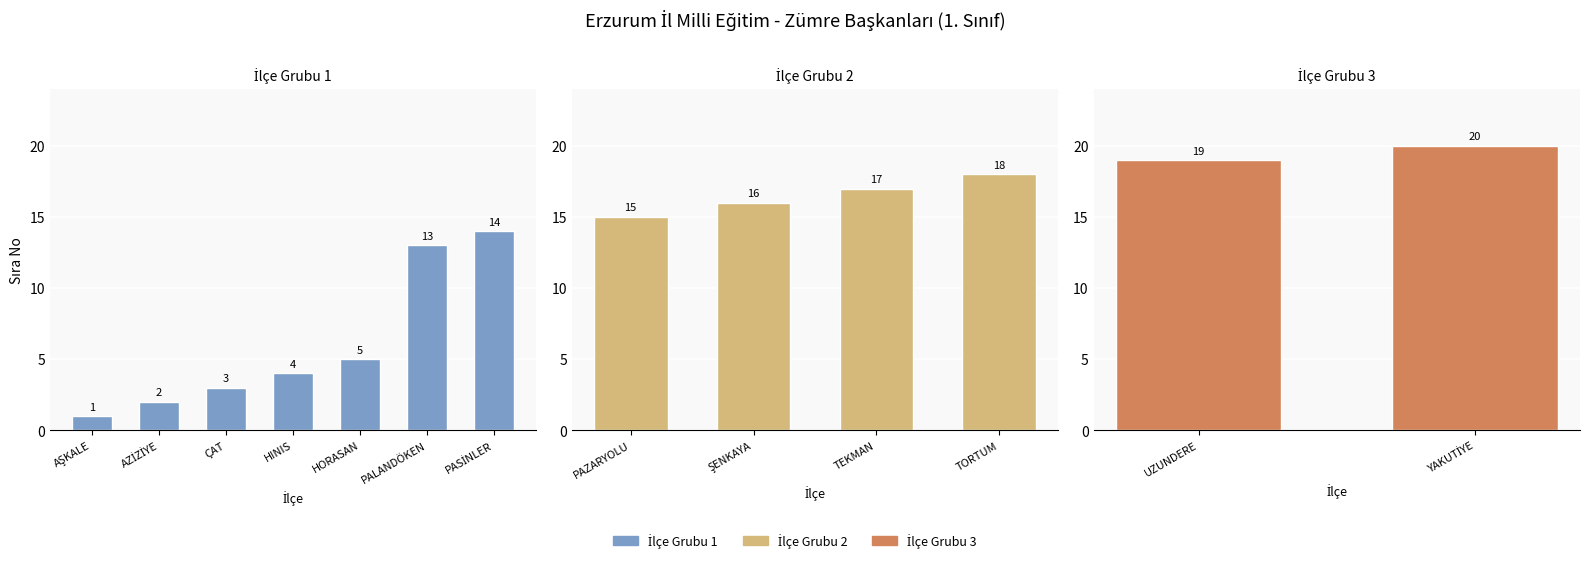

What is the value of the 12th bar from the left?

19